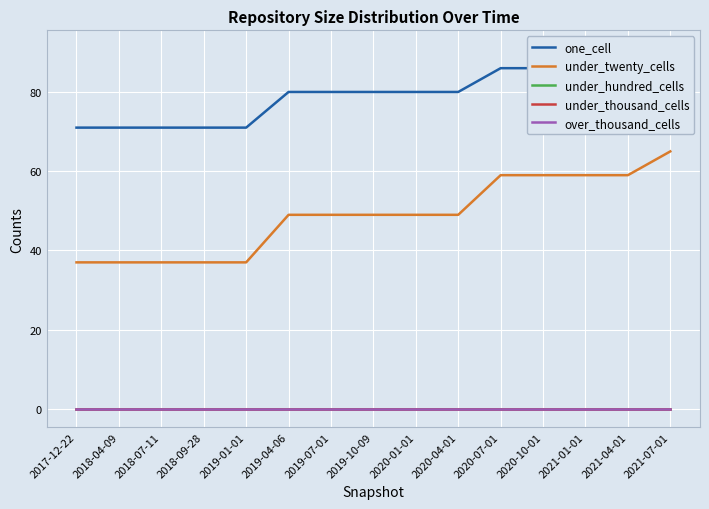

How many lines are shown in the chart?

5